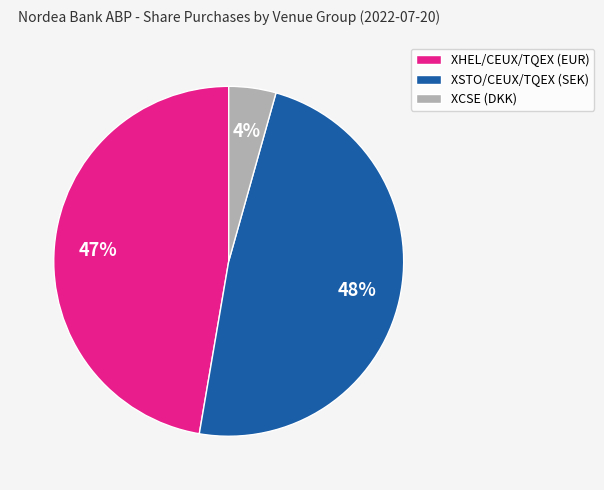

How many slices are in this pie chart?

3